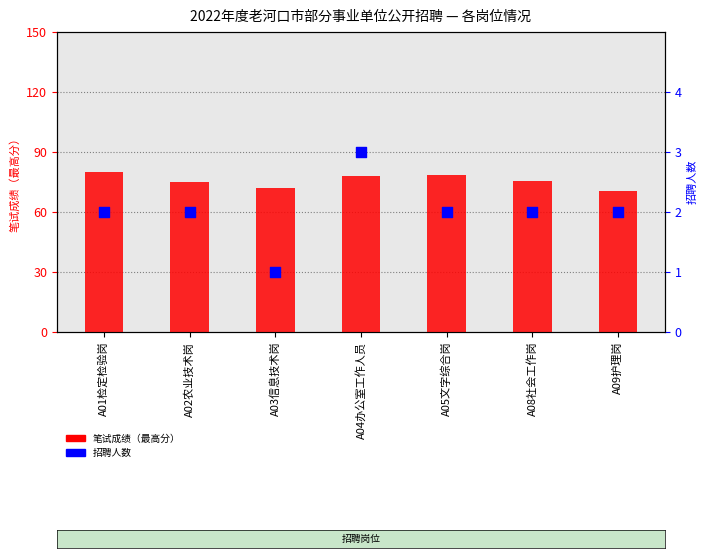

Which series contains the highest Y value?

笔试成绩（最高分）